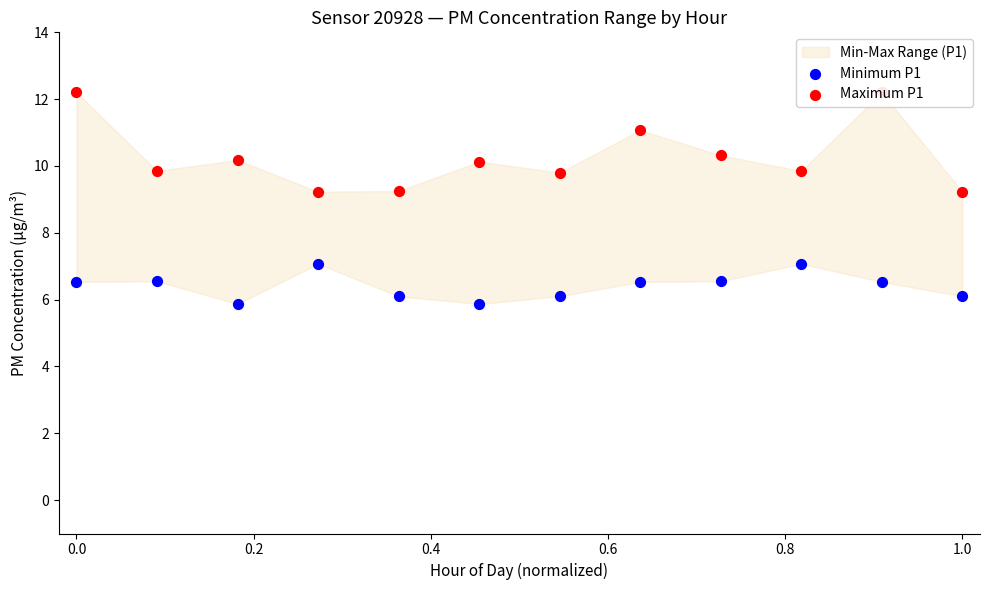

Which series reaches the maximum Y coordinate?

Maximum P1